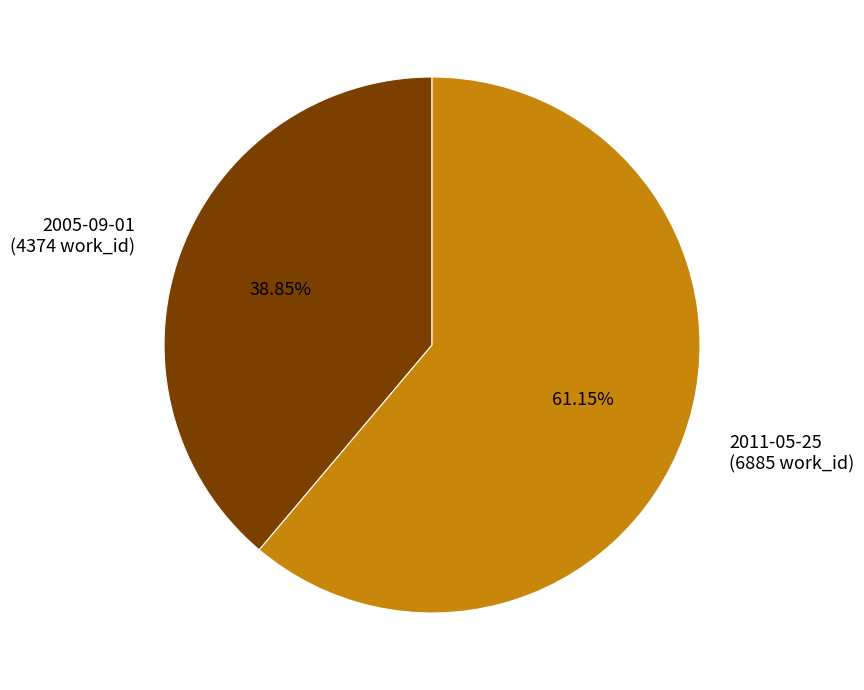

Is 2005-09-01 the majority of the pie?

No